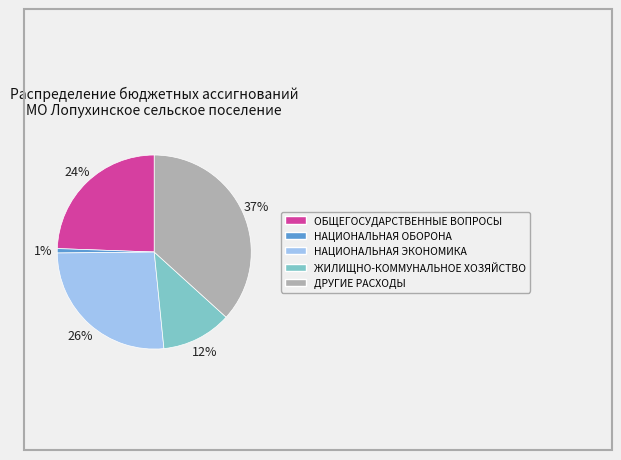

Is it true that НАЦИОНАЛЬНАЯ ЭКОНОМИКА is 26% of the pie?

True